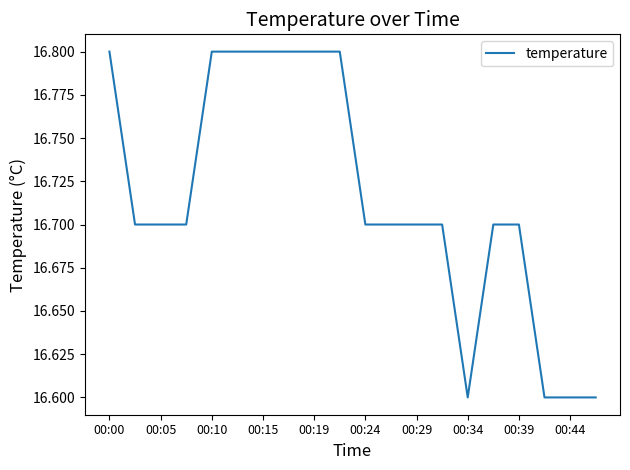

What is the maximum value shown in the chart?

16.8